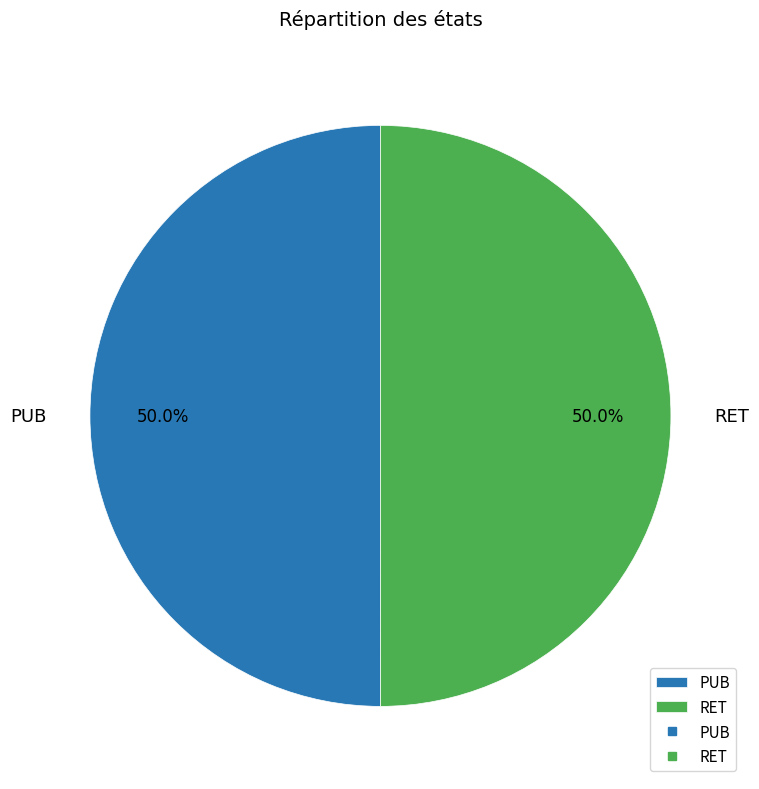

Combined, what portion of the pie is PUB and RET?

100.0%